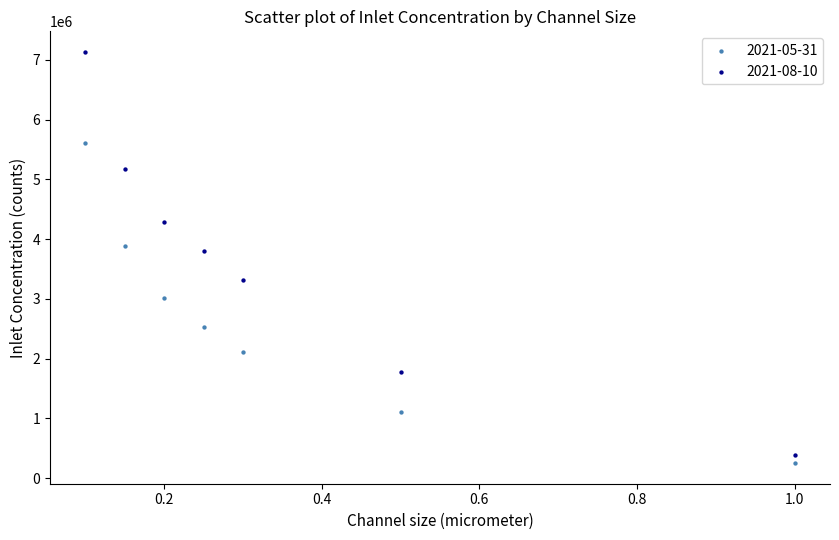

Which series has the largest Y range (max minus min)?

2021-08-10